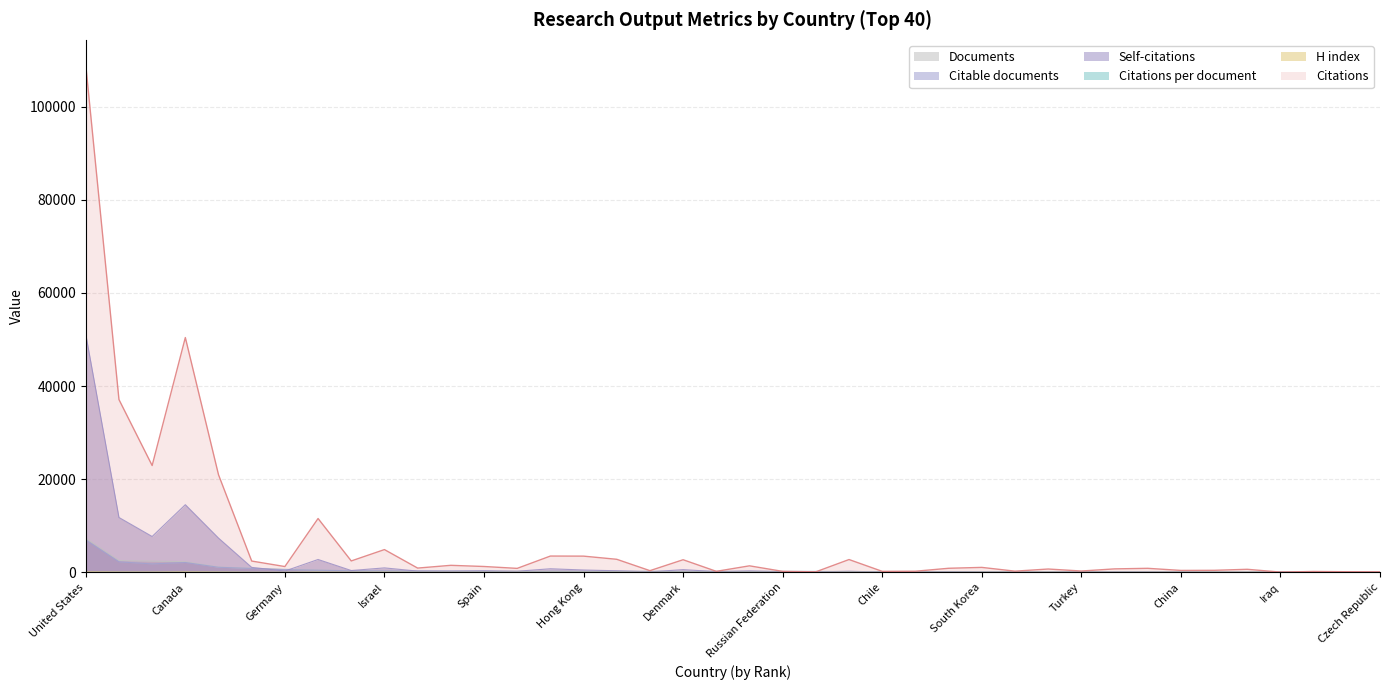

Which series changed the most between Switzerland and South Korea?

Citations